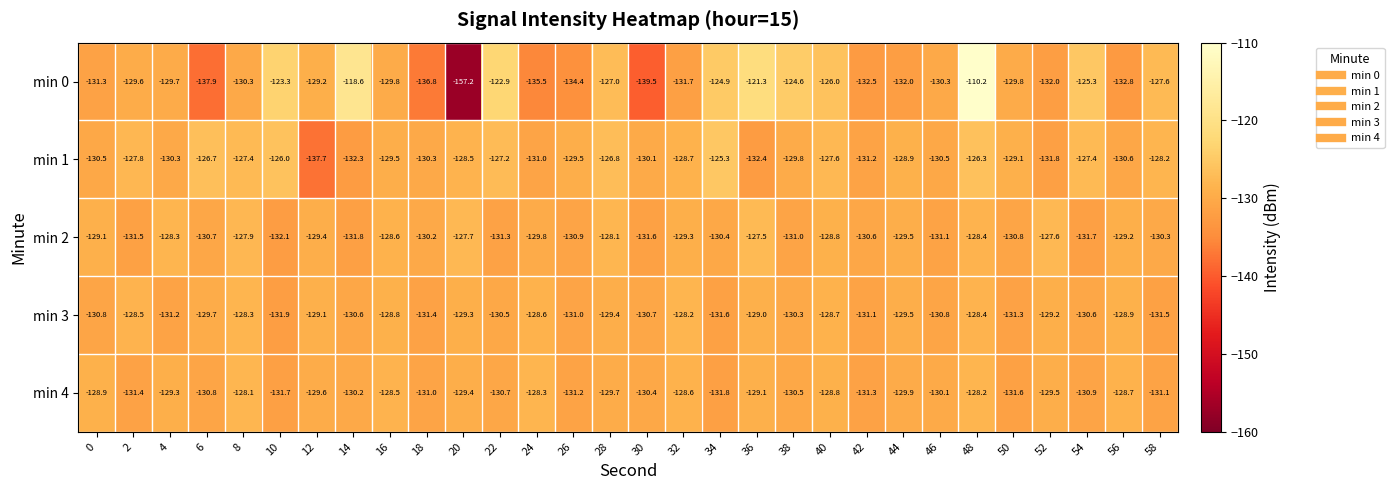

What is the highest value of the min 0 series?

-110.2